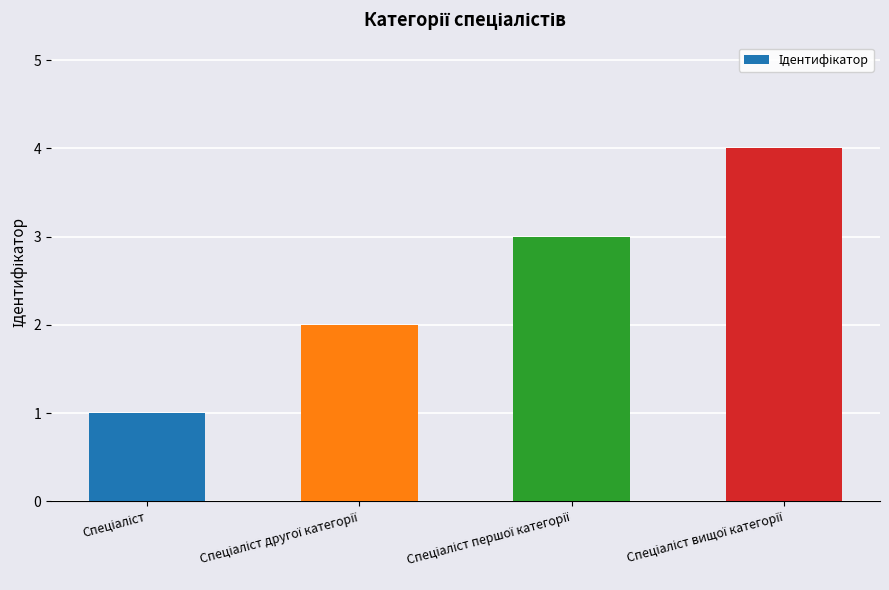

How many bars are there in total?

4